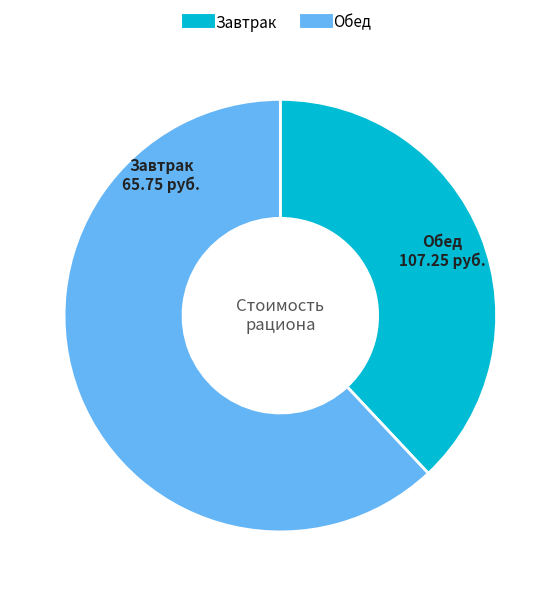

Rank the categories by value from lowest to highest.

Завтрак, Обед